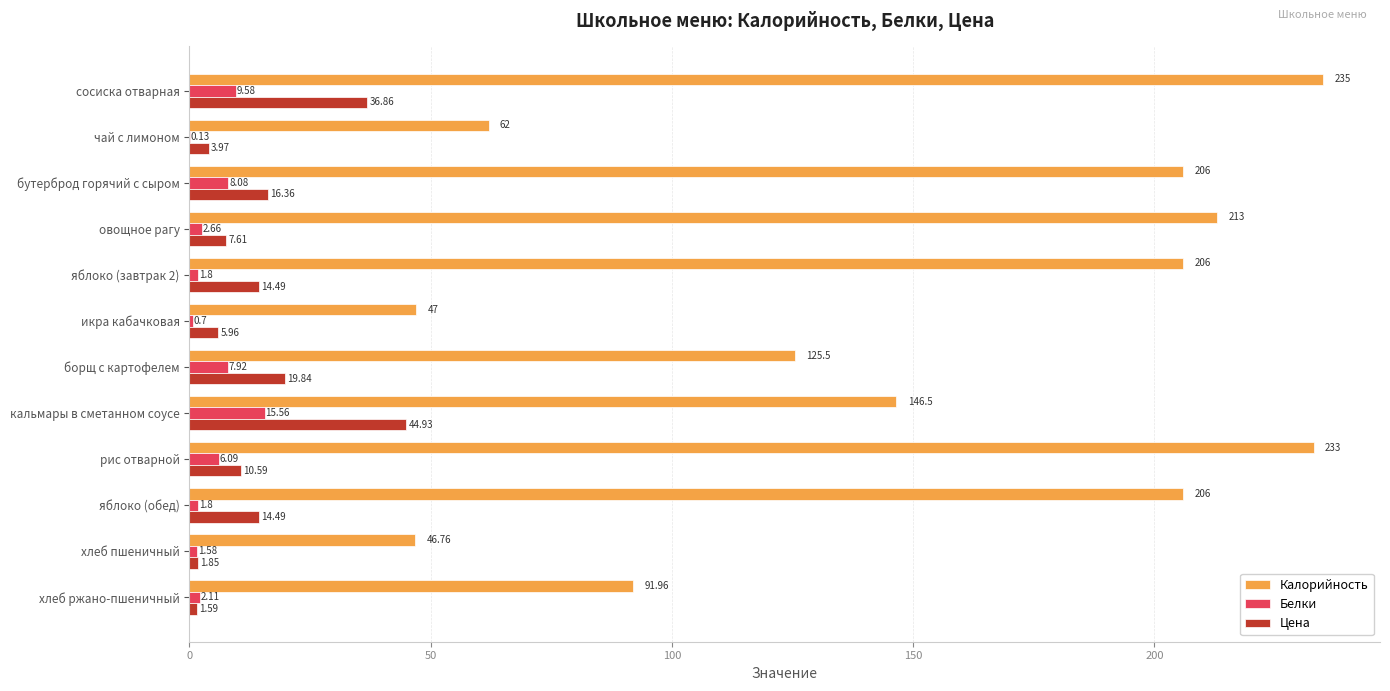

At which label is Белки closest to 7?

рис отварной